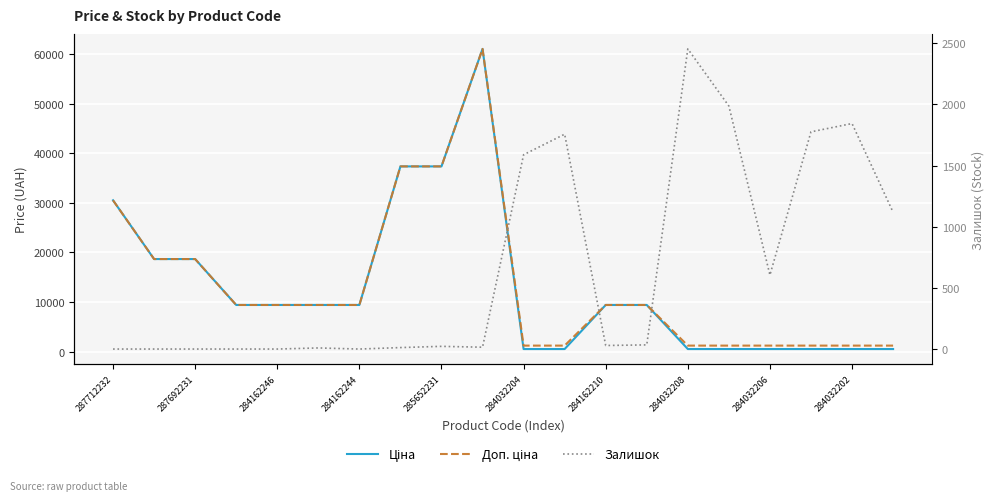

Which has a higher value, 285652231 or 17?

285652231